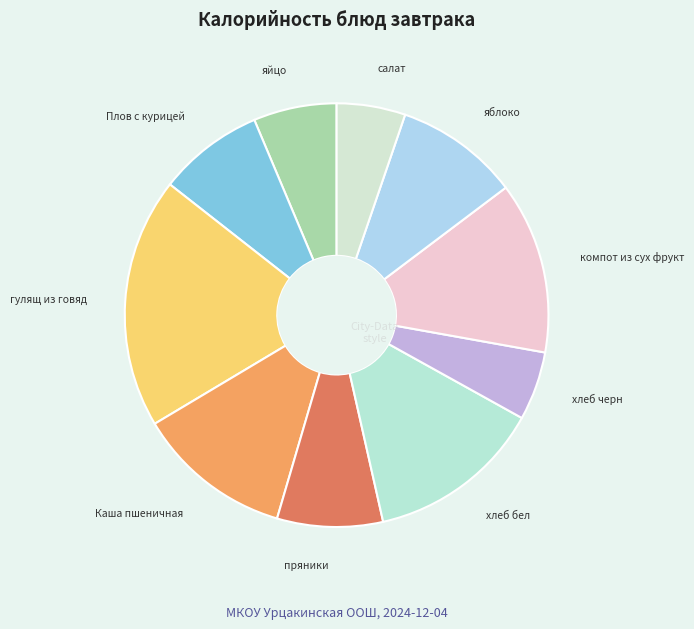

Is it true that гулящ из говяд is 19% of the pie?

True